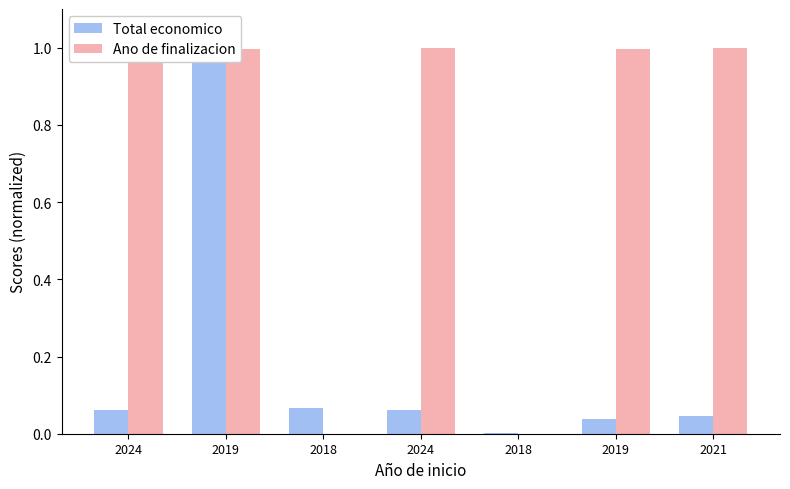

What is the difference between the maximum and second lowest values in the Total economico series?

1.0